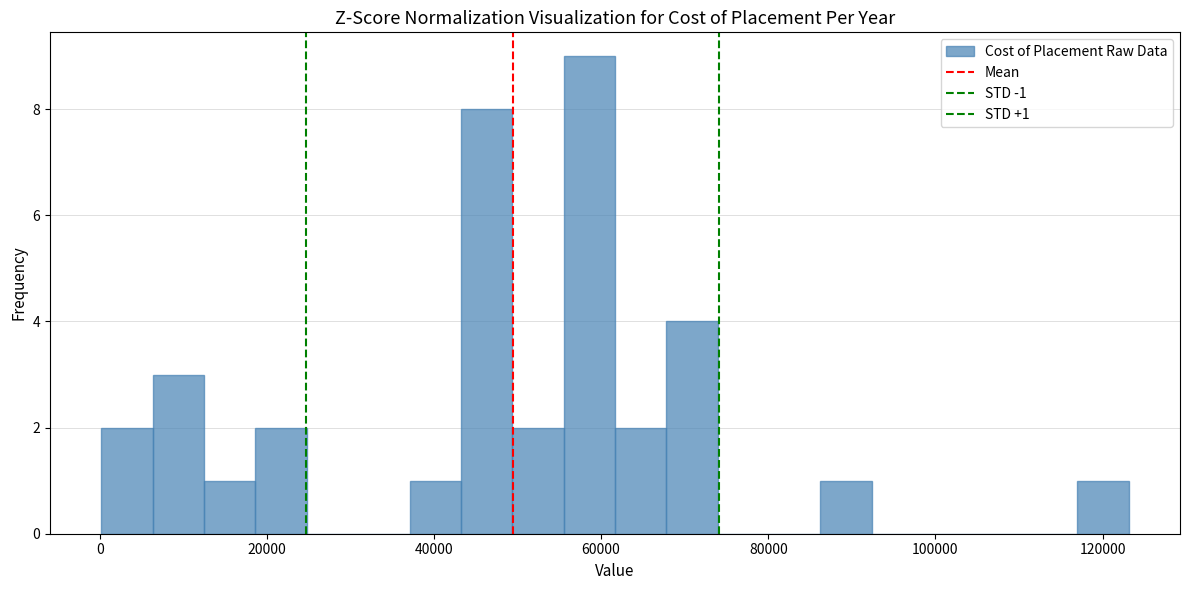

Around what value on the x-axis is the tallest bar? Give the approximate position of its centre, as read against the axis.

58000